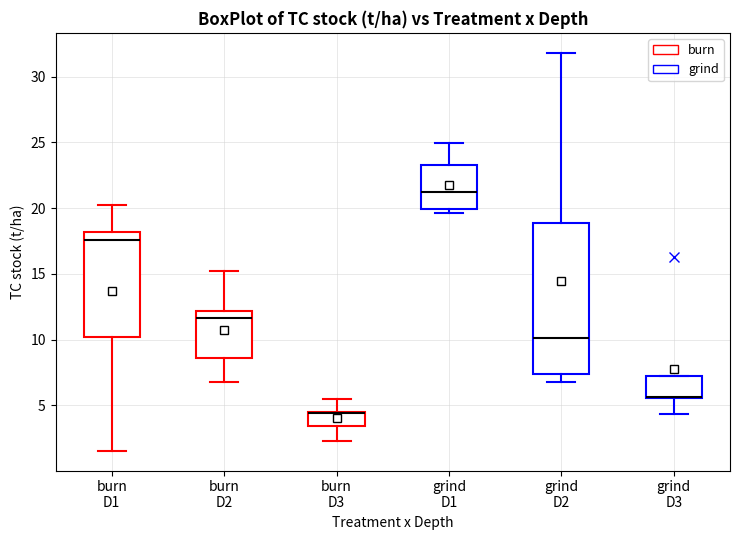

Reading left to right, read every box against the y-axis: the position of its median line, the range the box covers, and the ends of its whiskers. The values are not printed on the chart, so give them approximately, as read against the axis.

burn D1: median 17.5, box 10.0 to 18.0, whiskers 1.5 to 20.0
burn D2: median 11.5, box 8.5 to 12.0, whiskers 7.0 to 15.0
burn D3: median 4.5 (drawn on the box's upper edge), box 3.5 to 4.5, whiskers 2.5 to 5.5
grind D1: median 21.0, box 20.0 to 23.5, whiskers 19.5 to 25.0
grind D2: median 10.0, box 7.5 to 19.0, whiskers 7.0 to 32.0
grind D3: median 5.5 (drawn on the box's lower edge), box 5.5 to 7.5, whiskers 4.5 to 7.5